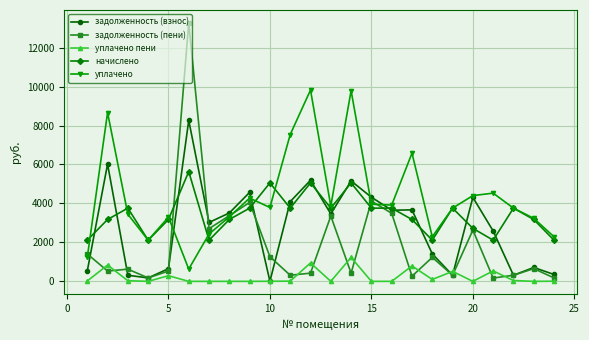

Which series has the largest range (max minus min)?

задолженность (пени)